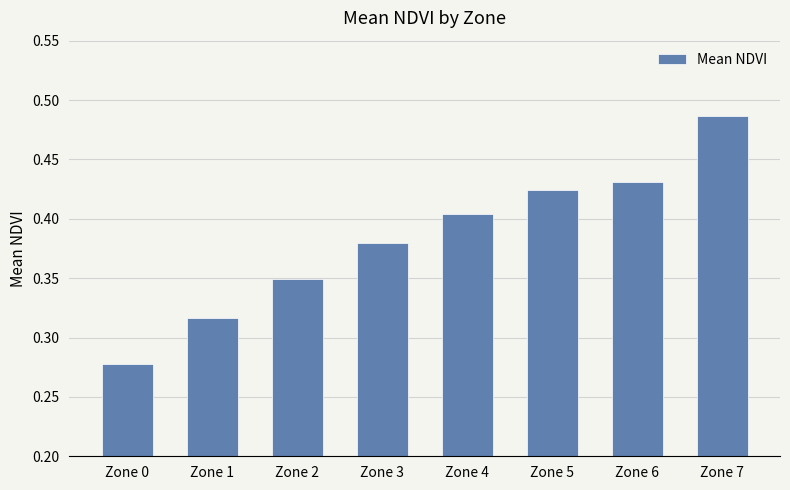

At which category does the chart reach its peak across all series?

Zone 7